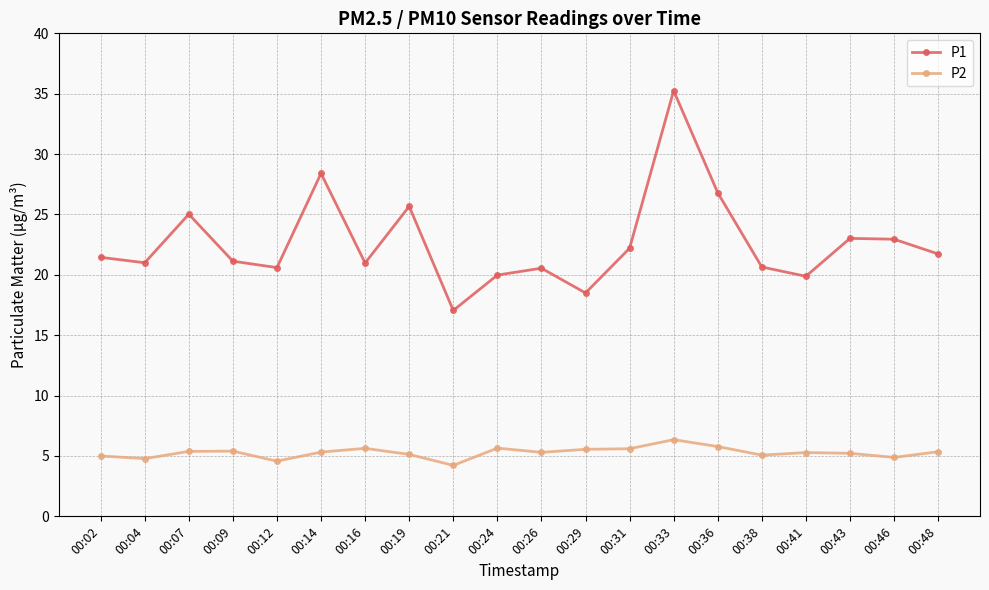

How many data points does each series have?

20